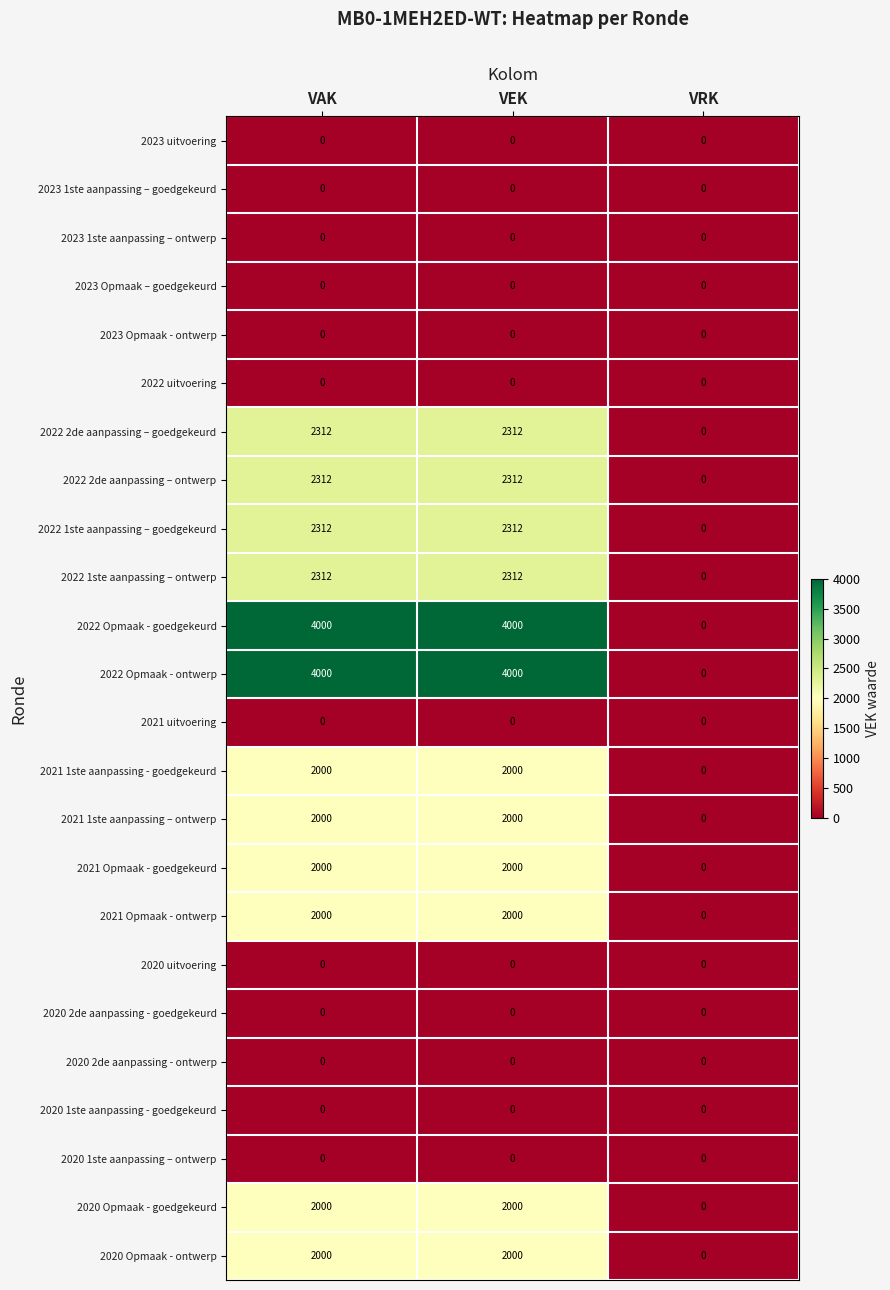

How many distinct data groups are displayed?

24